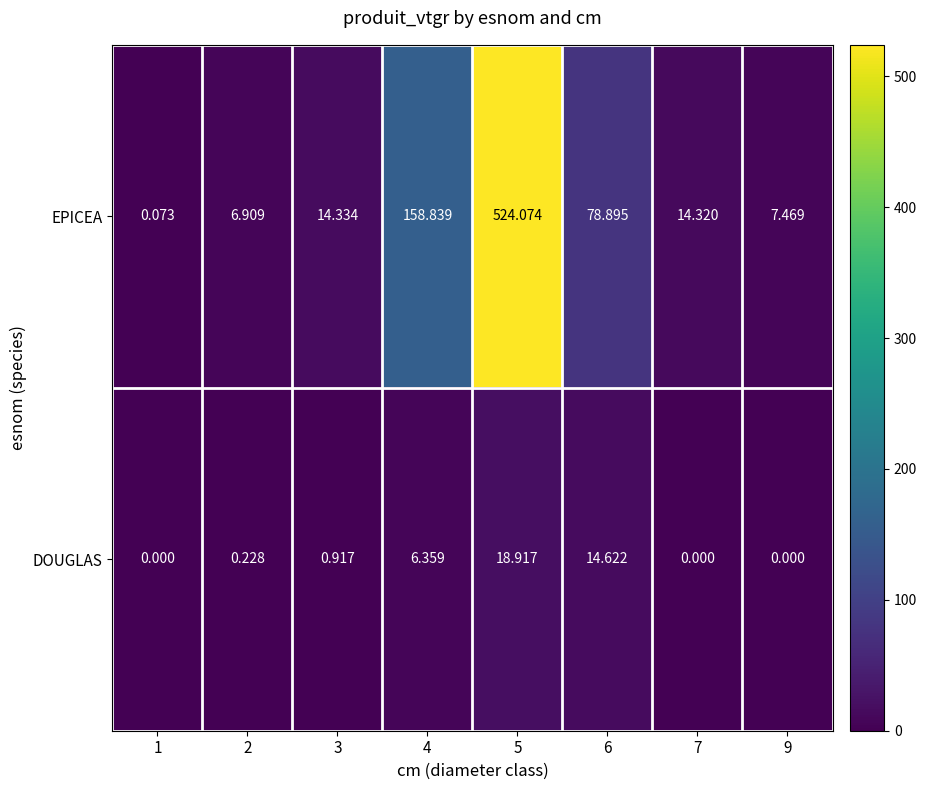

Between 1 and 5, which series saw the biggest shift?

EPICEA